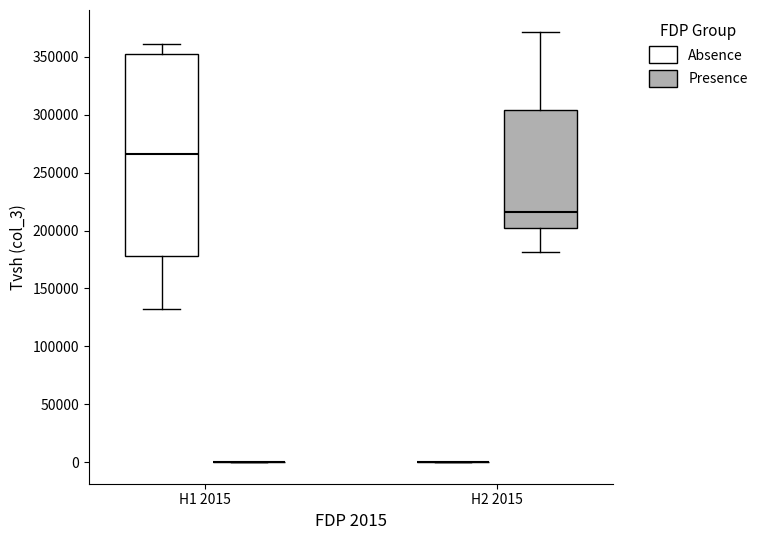

Reading left to right, transcribe this box plot: for each box, give where its median line is, the range the box spans, and where its two whiskers end, as read against the y-axis. The values are not printed on the chart, so give them approximately, as read against the axis.

H1 2015 (Absence): median 265000, box 180000 to 355000, whiskers 130000 to 360000
H1 2015 (Presence): box collapsed to a line at 0, whiskers 0 to 0
H2 2015 (Absence): box collapsed to a line at 0, whiskers 0 to 0
H2 2015 (Presence): median 215000, box 200000 to 305000, whiskers 180000 to 370000